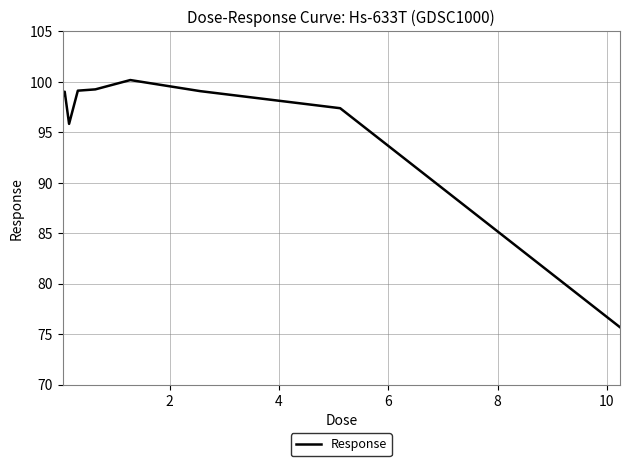

What is the greatest value displayed?

100.2